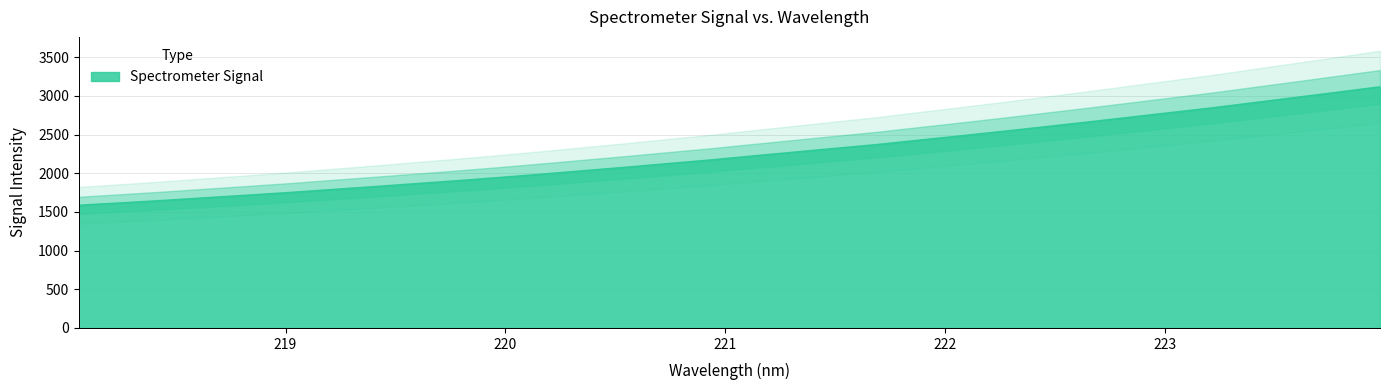

Rank the categories by value from highest to lowest.

223.9802, 223.7895, 223.5987, 223.408, 223.2172, 223.0264, 222.8355, 222.6447, 222.4538, 222.263, 222.0721, 221.8812, 221.6902, 221.4993, 221.3083, 221.1174, 220.9264, 220.7354, 220.5444, 220.3533, 220.1623, 219.9712, 219.7801, 219.589, 219.3979, 219.2067, 219.0156, 218.8244, 218.6332, 218.442, 218.2508, 218.0596